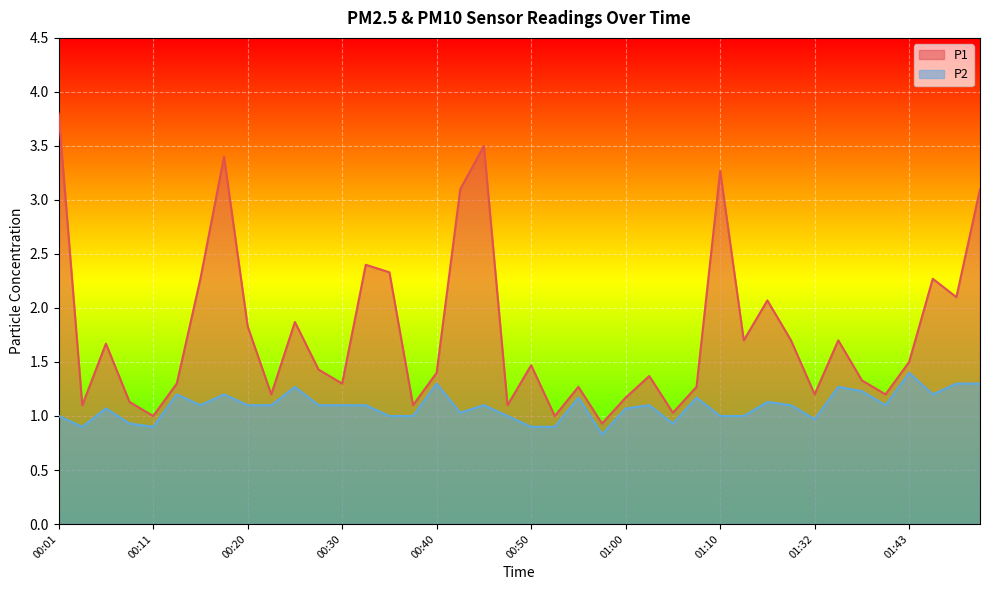

True or false: P2 and P1 cross at least once.

False